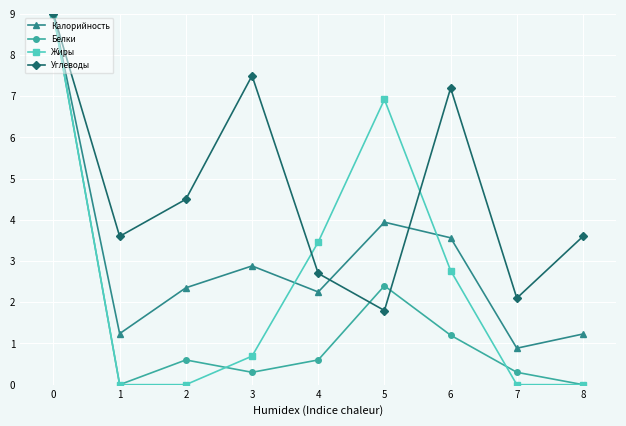

The Жиры series shows 4.4 at 5. True or false?

False